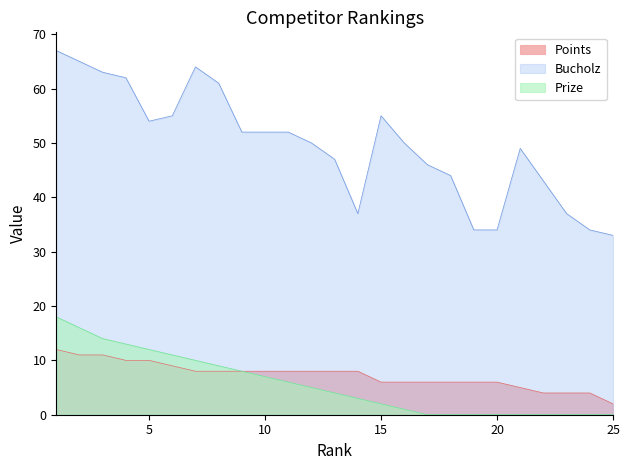

Rank the categories by Prize value from lowest to highest.

17, 18, 19, 20, 21, 22, 23, 24, 25, 16, 15, 14, 13, 12, 11, 10, 9, 8, 7, 6, 5, 4, 3, 2, 1